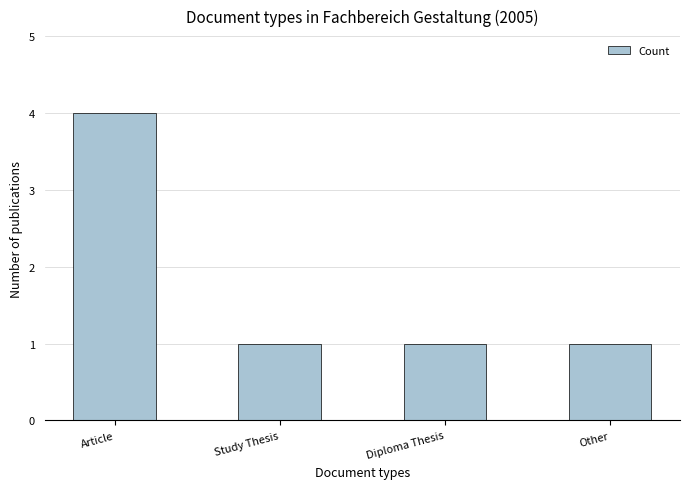

Count the values in the range 1 to 4.

4